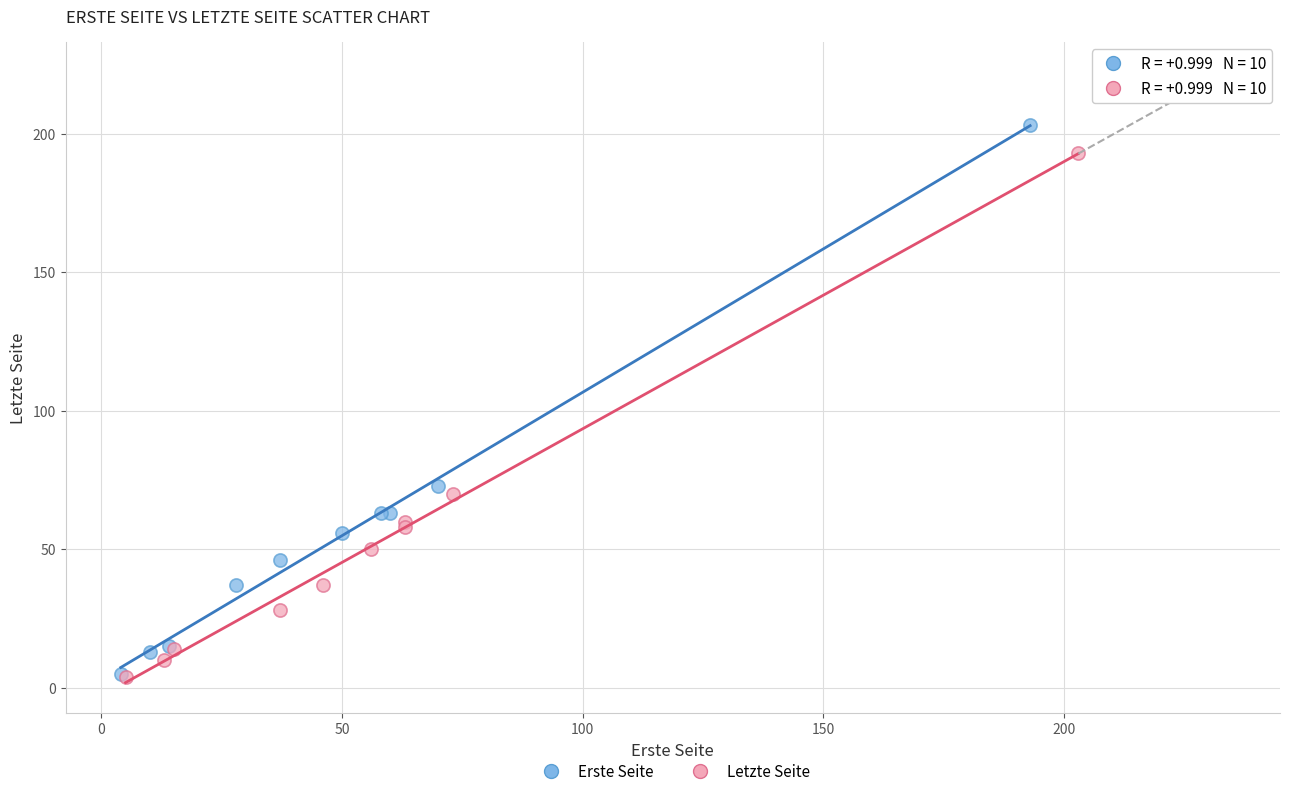

Which series has the widest spread of Y values?

Erste Seite